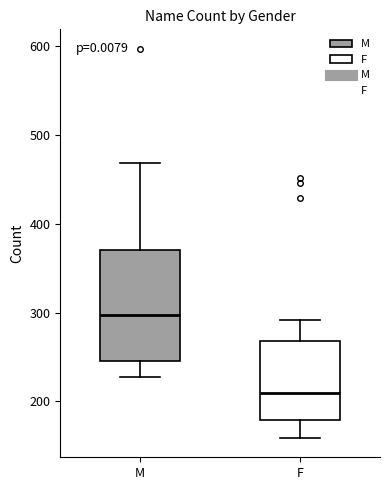

Reading left to right, read every box against the y-axis: the position of its median line, the range the box covers, and the ends of its whiskers. The values are not printed on the chart, so give them approximately, as read against the axis.

M: median 300, box 250 to 370, whiskers 230 to 470
F: median 210, box 180 to 270, whiskers 160 to 290